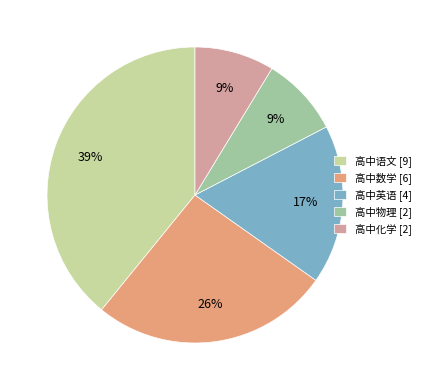

What percentage is the 高中物理 slice, to the nearest percent?

9%